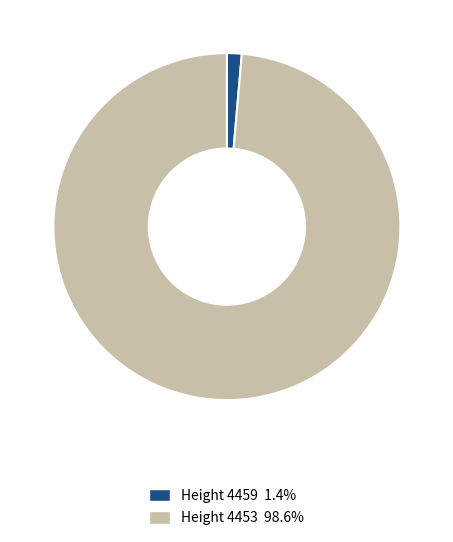

Combined, do Height 4453 98.6% and Height 4459 1.4% account for over 50%?

Yes